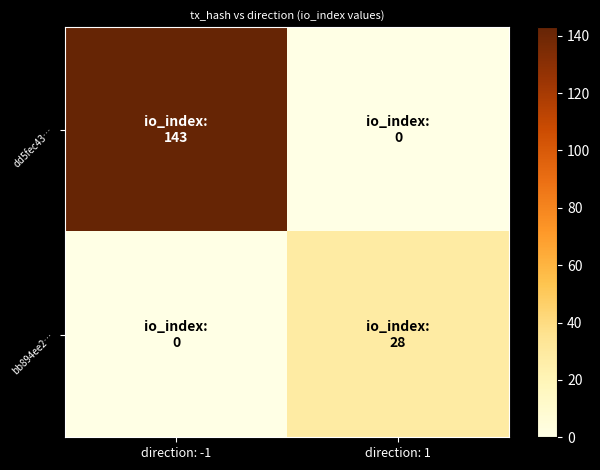

Reading left to right, list all the values displayed in this chart.

dd5fec43…: direction: -1=143	direction: 1=0
bb894ee2…: direction: -1=0	direction: 1=28